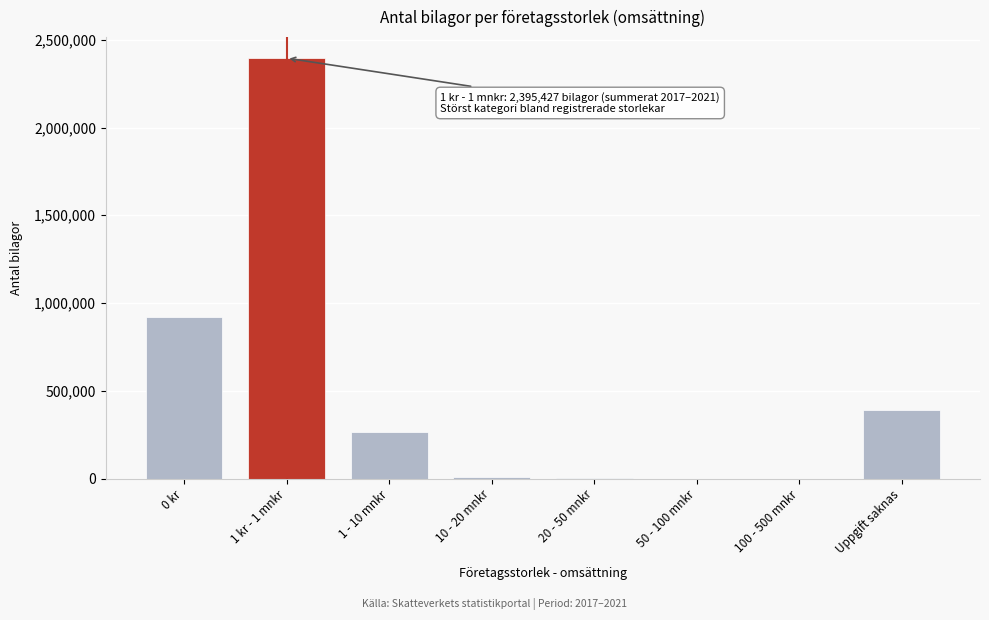

What is the maximum value shown in the chart?

2395427